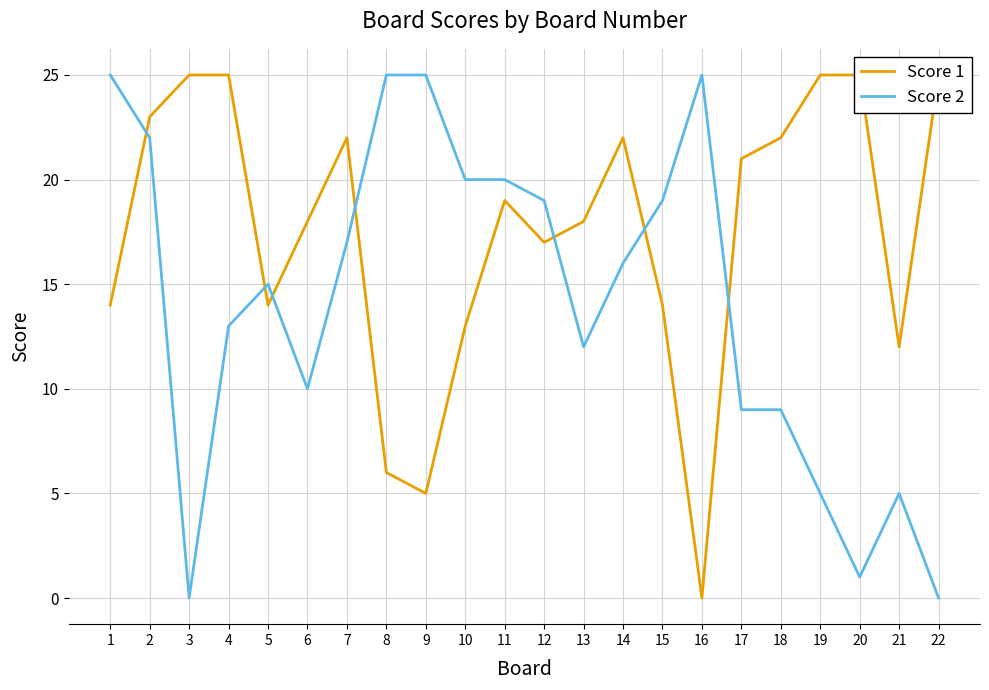

What is the difference between the maximum and minimum values in the Score 1 series?

25